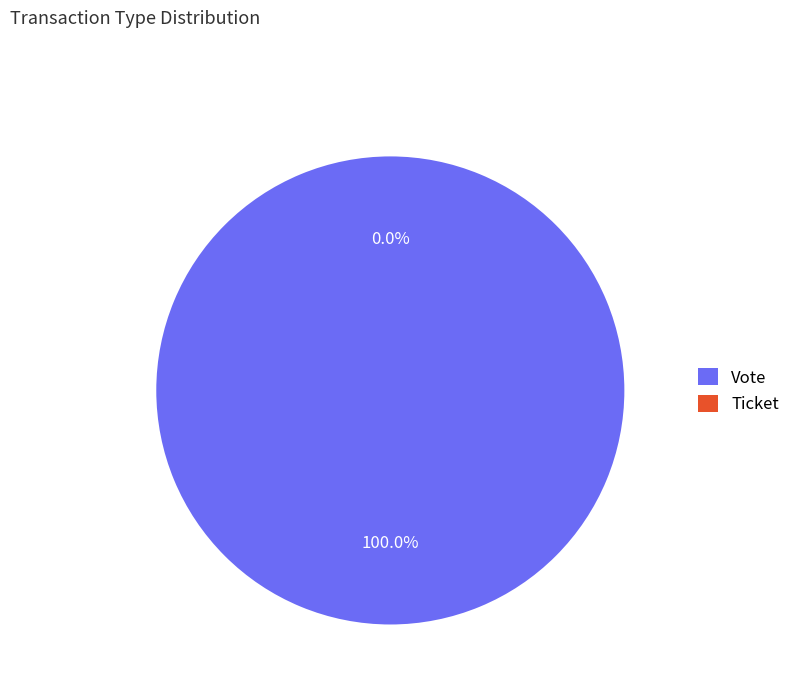

How many segments does this pie chart have?

2